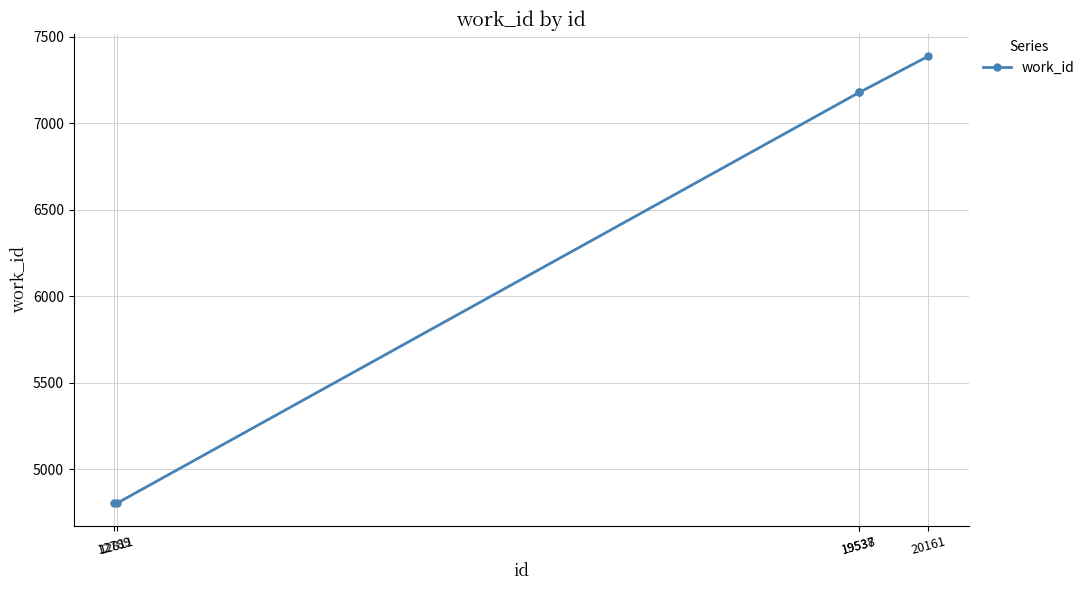

What is the average value?

6270